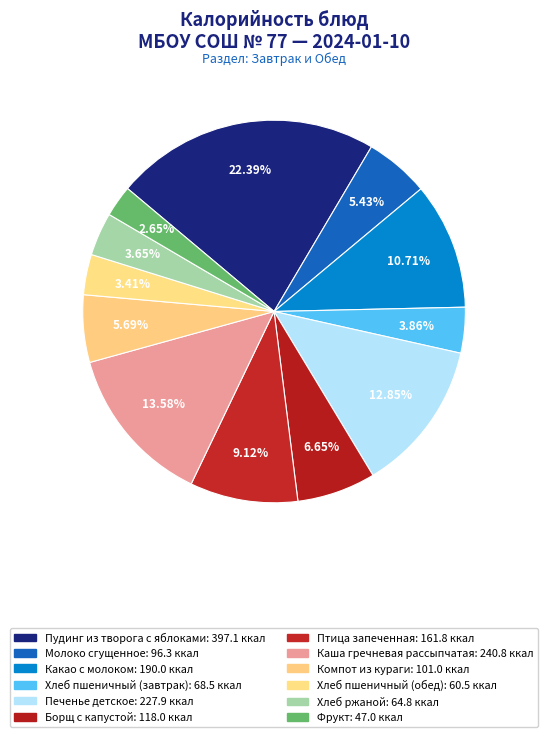

How many slices are in this pie chart?

12